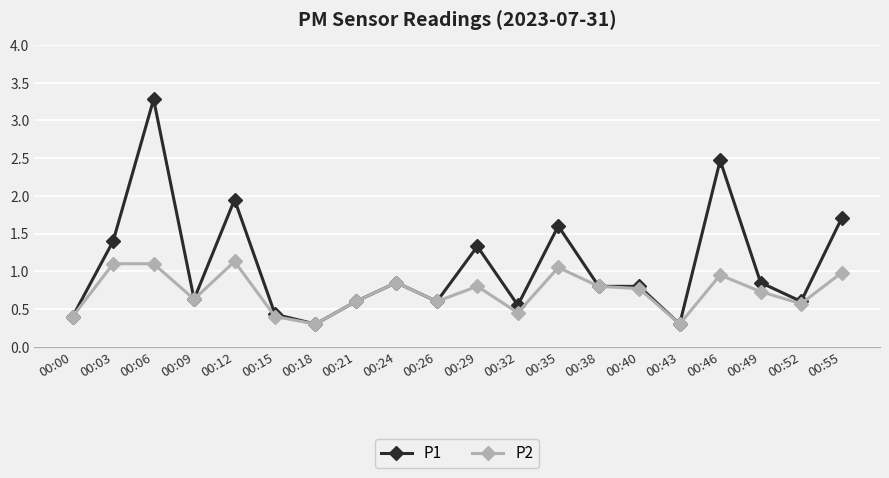

What is the sum of the P2 values at 00:55 and 00:06?

2.1